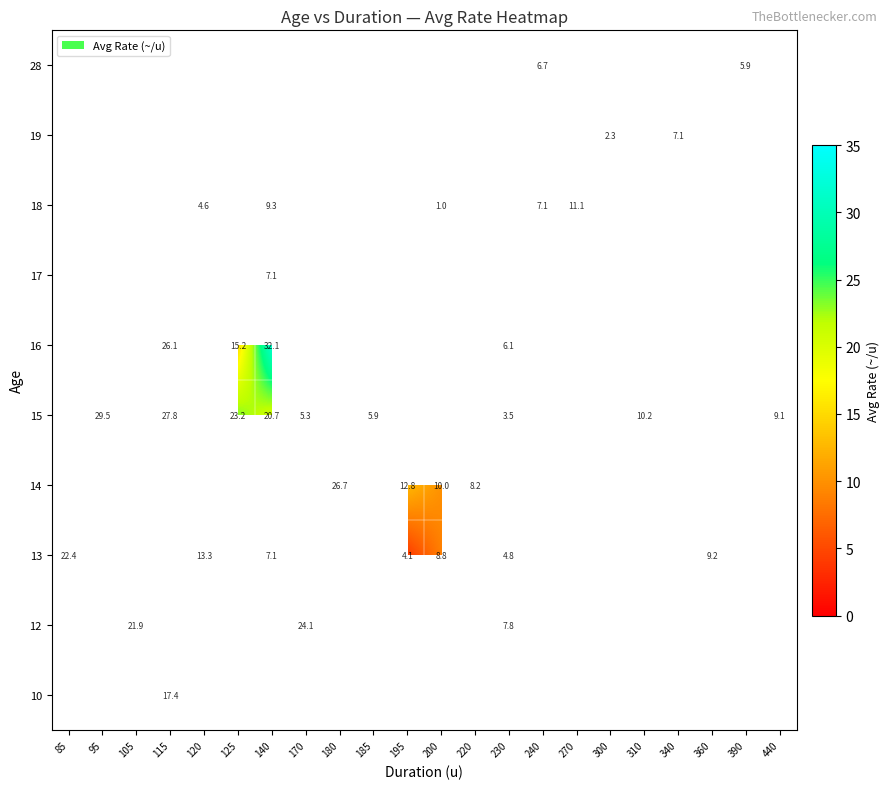

Is it true that 15 equals 10.2 at 310?

True